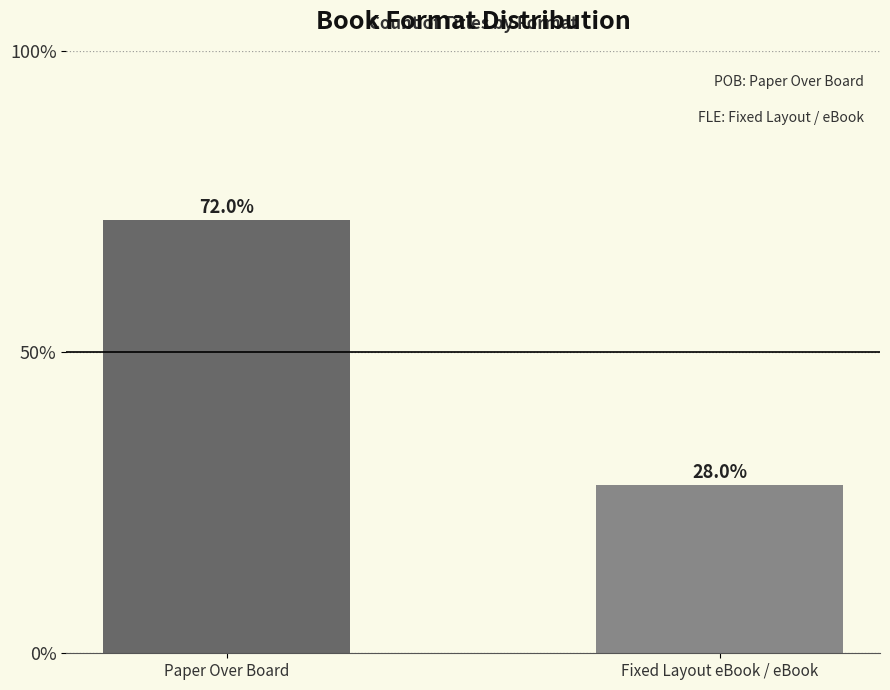

Rank the categories by value from lowest to highest.

Fixed Layout eBook / eBook, Paper Over Board